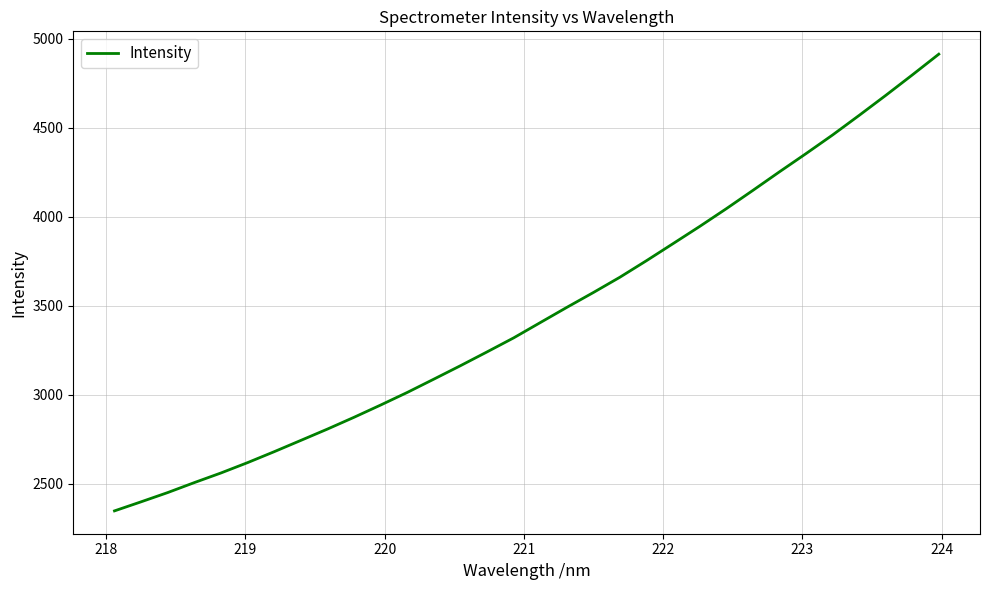

Is this an area chart (filled region under the line)?

No